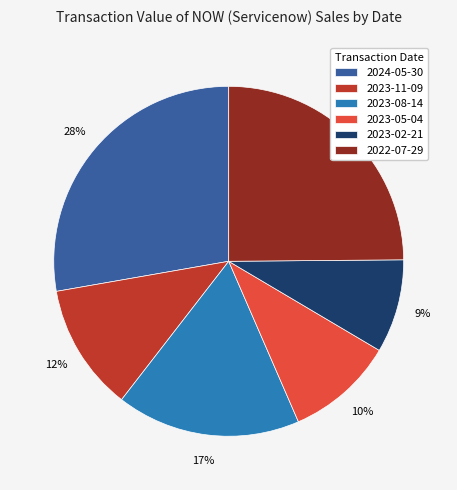

Rank the categories by value from highest to lowest.

2024-05-30, 2022-07-29, 2023-08-14, 2023-11-09, 2023-05-04, 2023-02-21